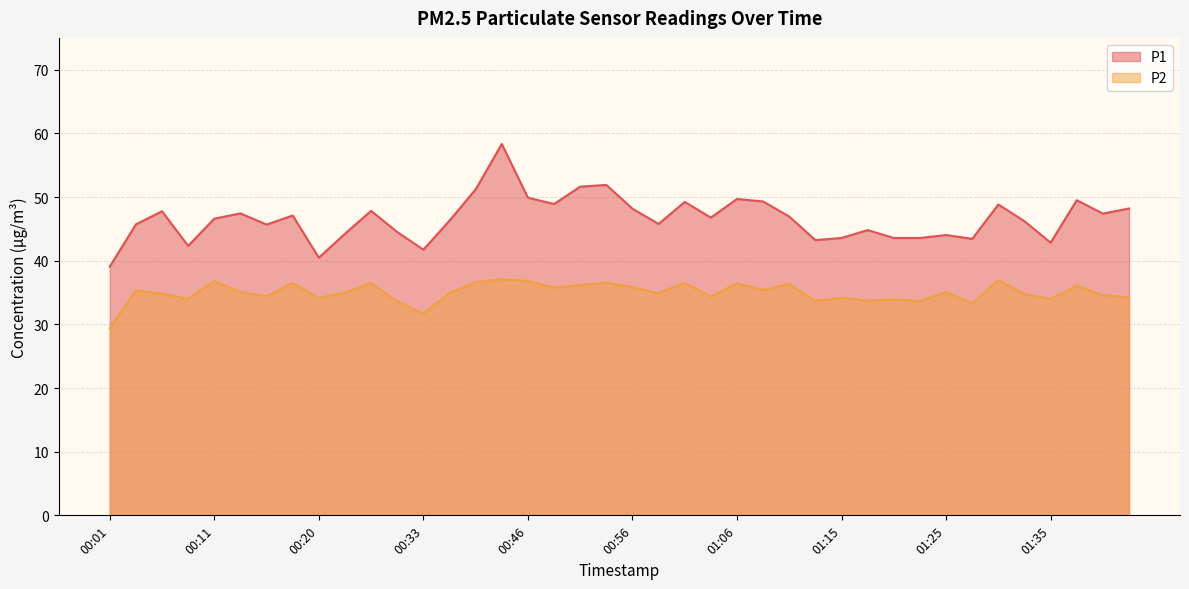

Rank the categories by P1 value from lowest to highest.

00:01, 00:20, 00:33, 00:08, 01:35, 01:13, 01:28, 01:15, 01:20, 01:23, 01:25, 00:23, 00:31, 01:18, 00:15, 00:03, 00:58, 01:33, 00:36, 00:11, 01:03, 01:11, 00:18, 01:40, 00:13, 00:05, 00:26, 00:56, 01:42, 01:30, 00:49, 01:01, 01:08, 01:38, 01:06, 00:46, 00:38, 00:51, 00:53, 00:41